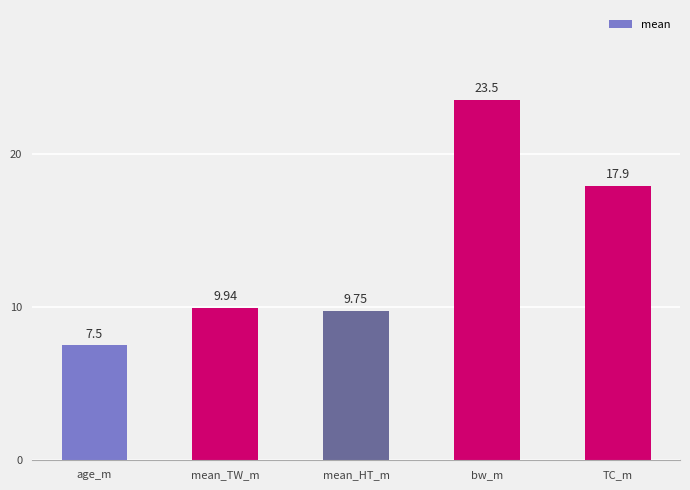

List the labels in order of value, smallest first.

age_m, mean_HT_m, mean_TW_m, TC_m, bw_m